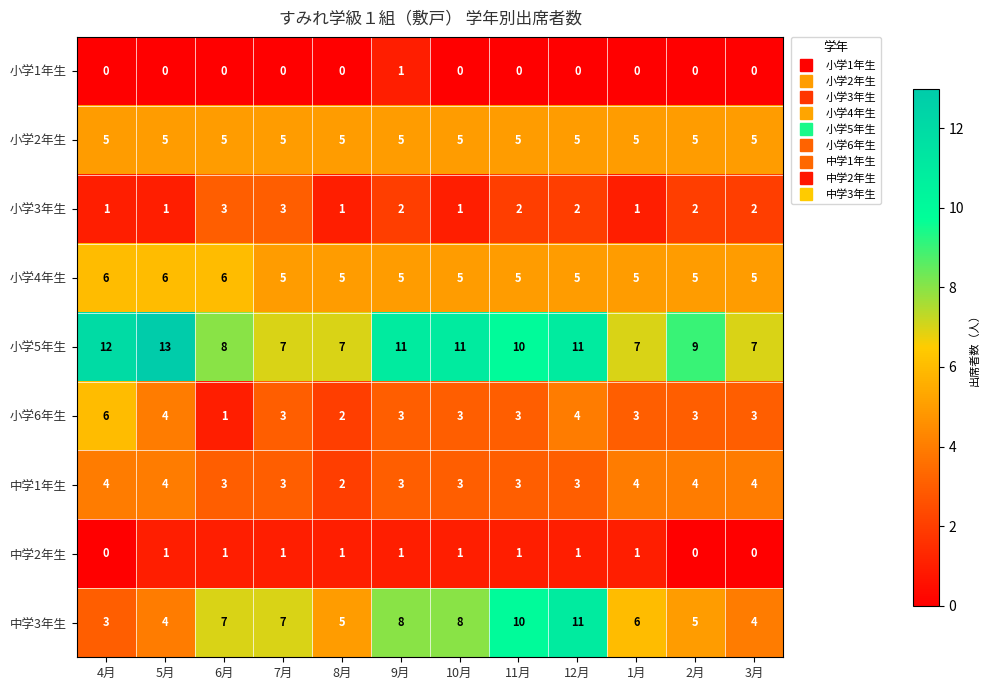

What is the greatest value displayed?

13